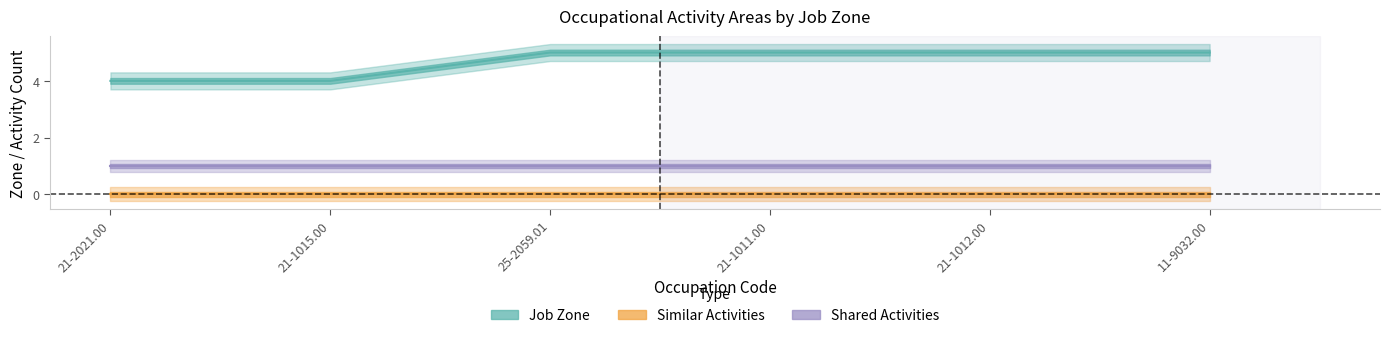

What are all the series names shown in the legend?

Job Zone, Similar Activities, Shared Activities